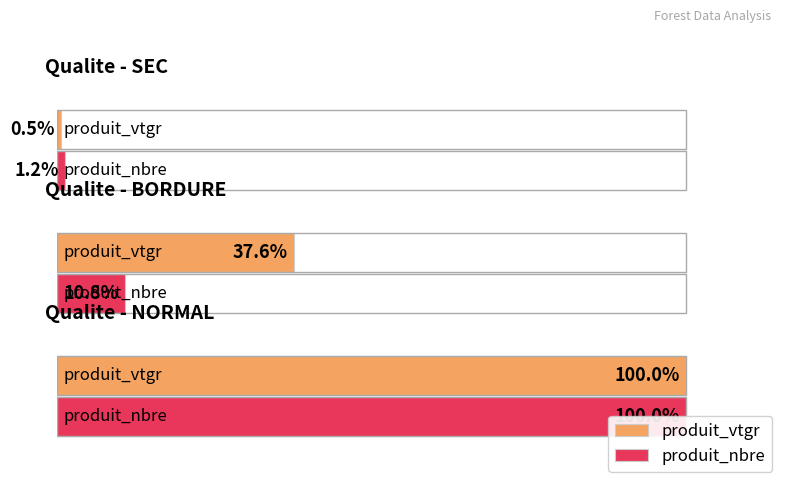

What are all the series names shown in the legend?

produit_vtgr, produit_nbre